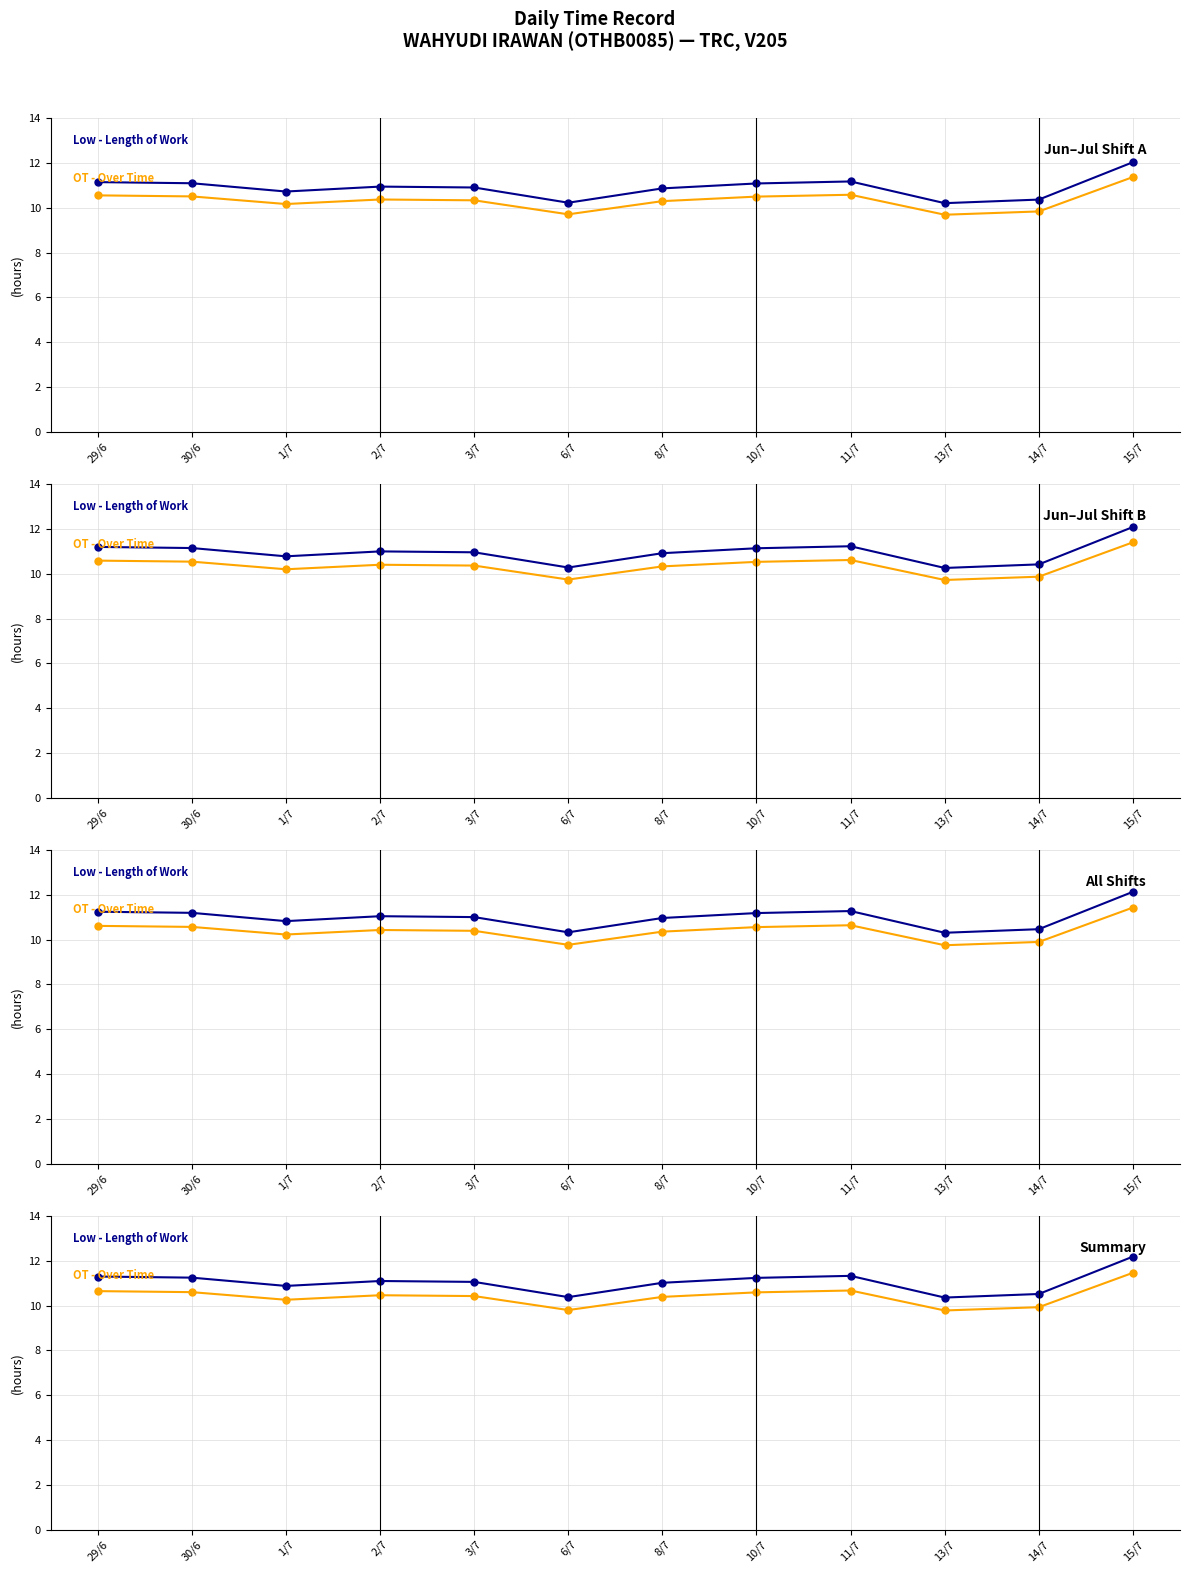

What is the average value of the Low - Length of Work series?

11.1